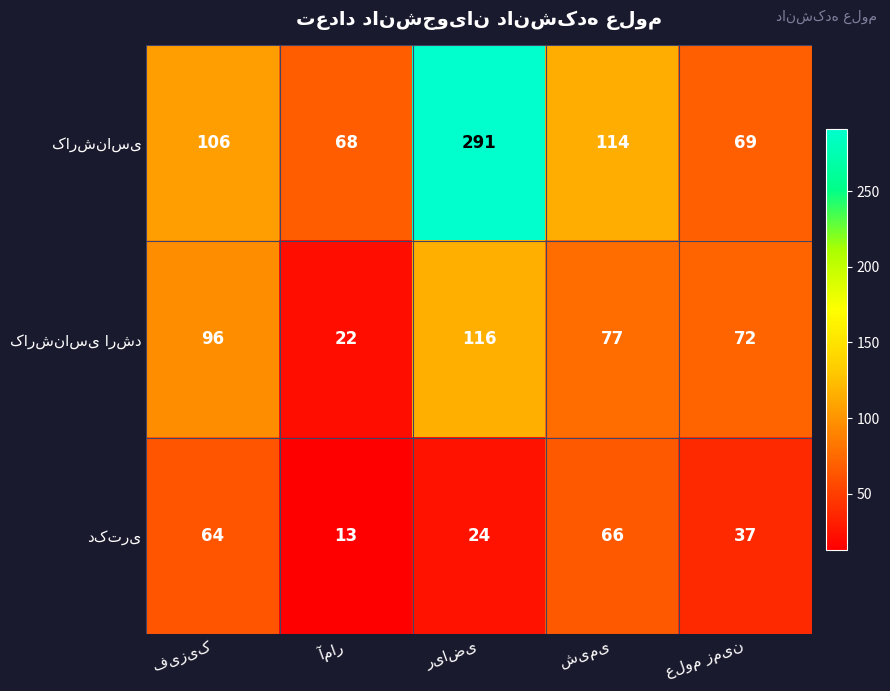

What is the smallest value displayed?

13